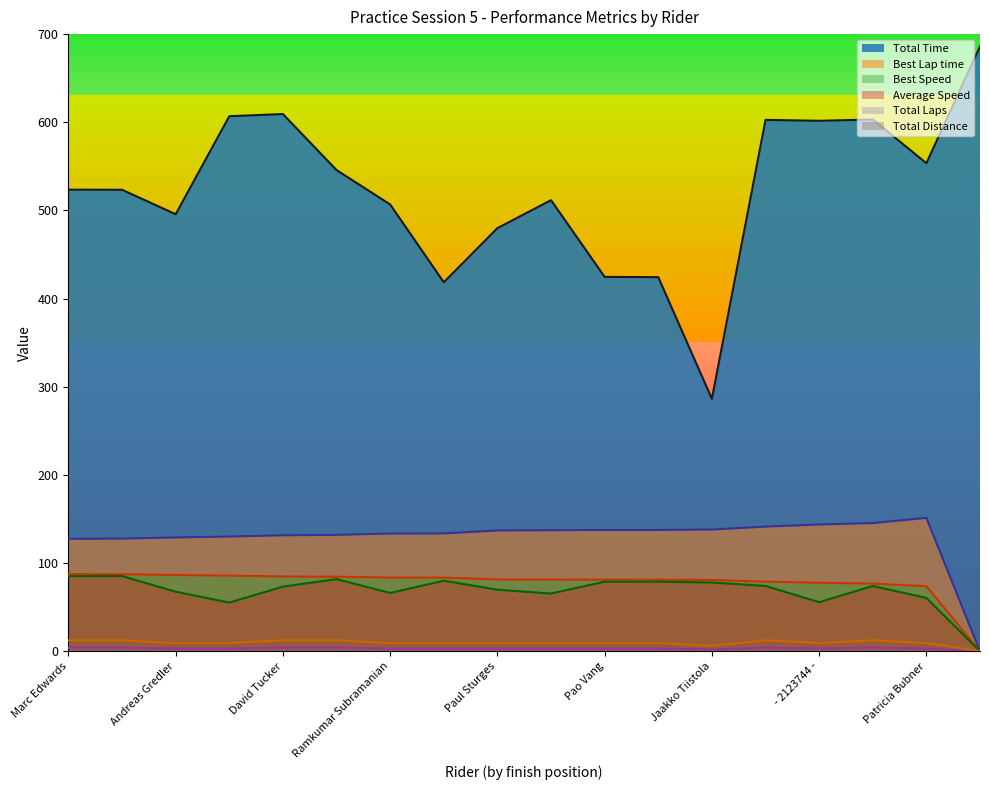

What is the difference between the highest and lowest values at David Tucker?

605.3